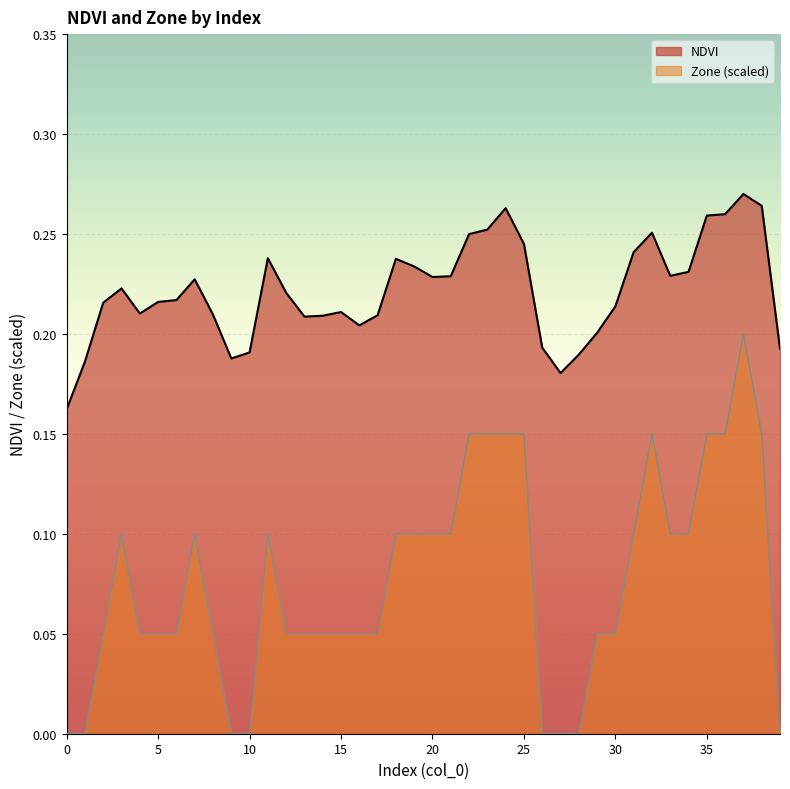

List the series in order of their peak value, lowest first.

Zone (scaled), NDVI